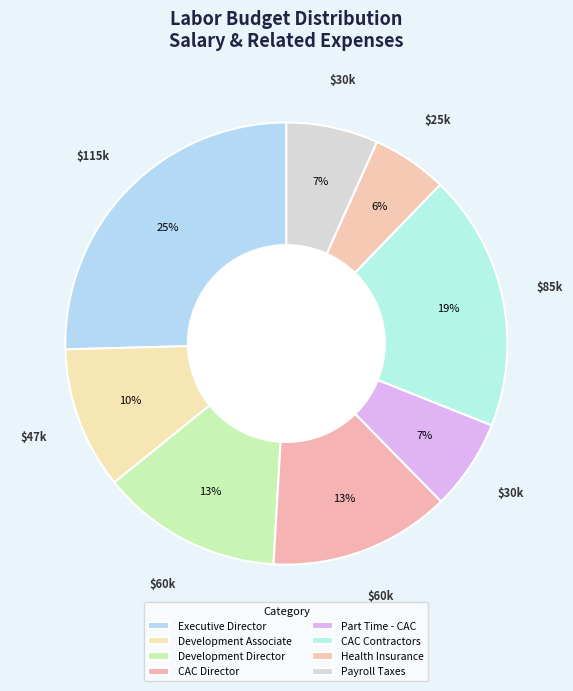

Approximately how many times larger is the value at CAC Director compared to CAC Contractors?

0.7